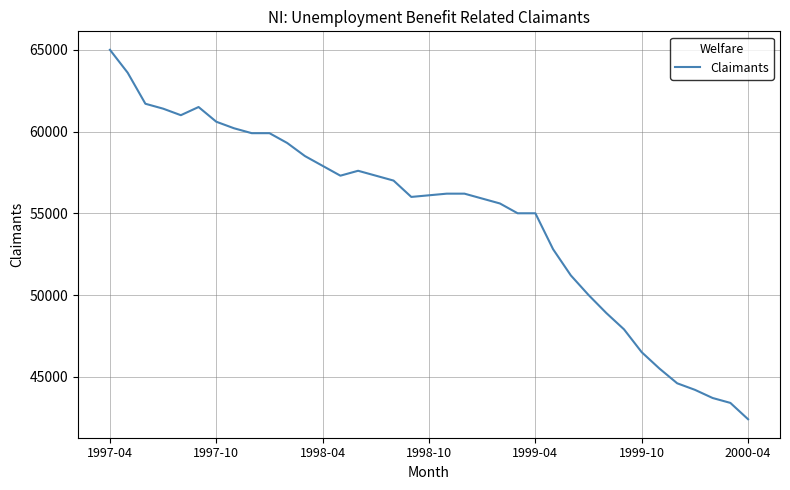

What is the smallest value displayed?

42400